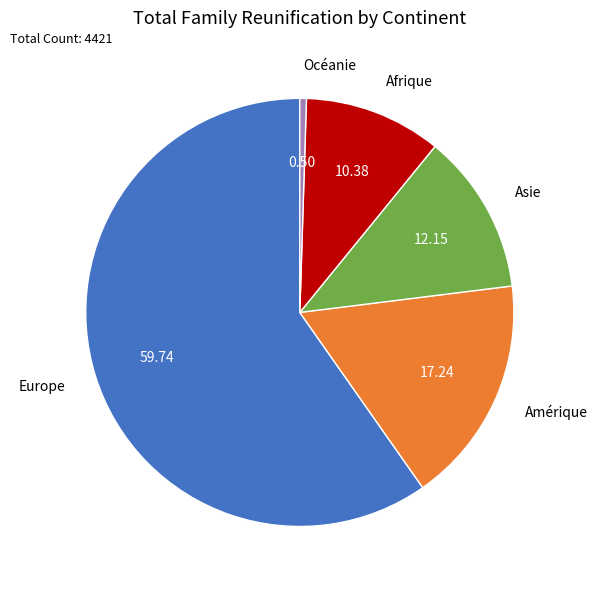

Is the sum of Asie and Amérique greater than half?

No